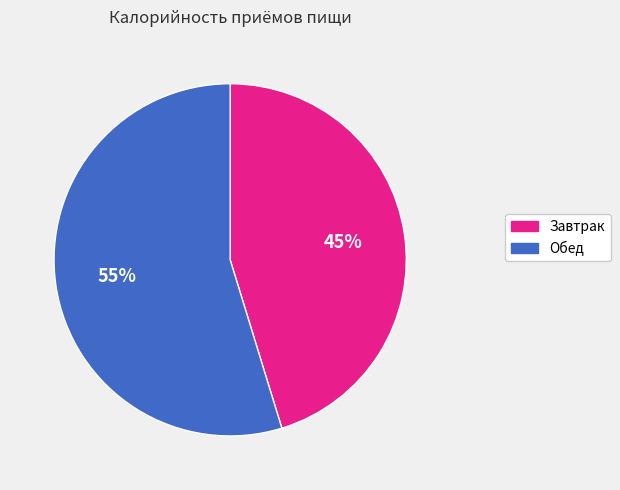

What percentage is the Завтрак slice, to the nearest percent?

45%